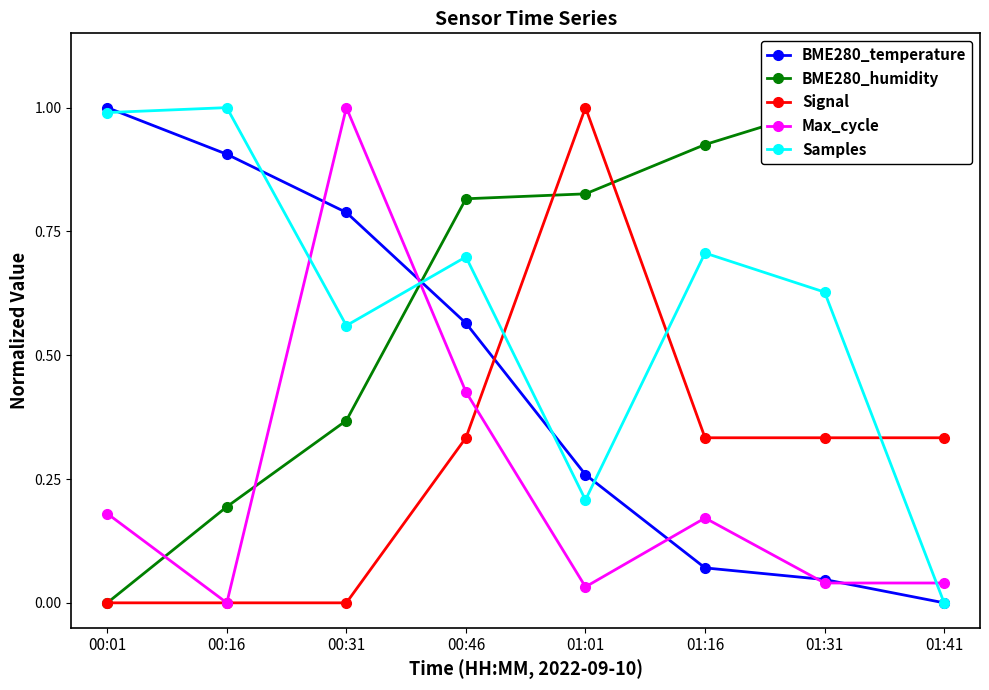

What is the sum of all Samples values?

4.8